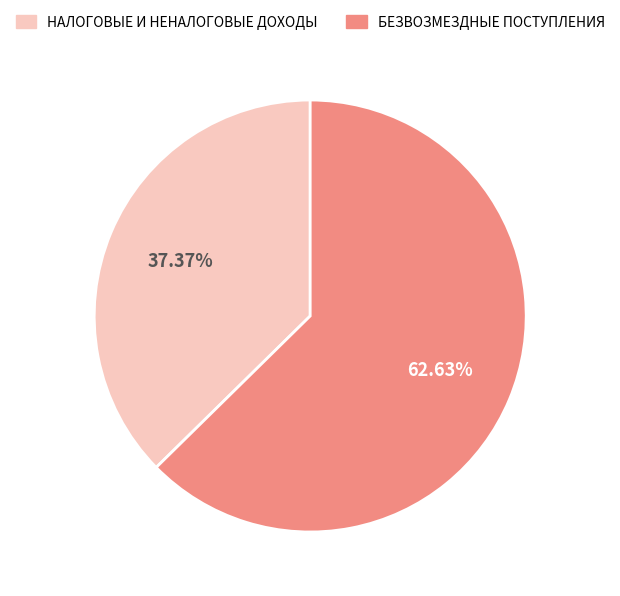

The НАЛОГОВЫЕ И НЕНАЛОГОВЫЕ ДОХОДЫ slice represents 45% of the pie. True or false?

False